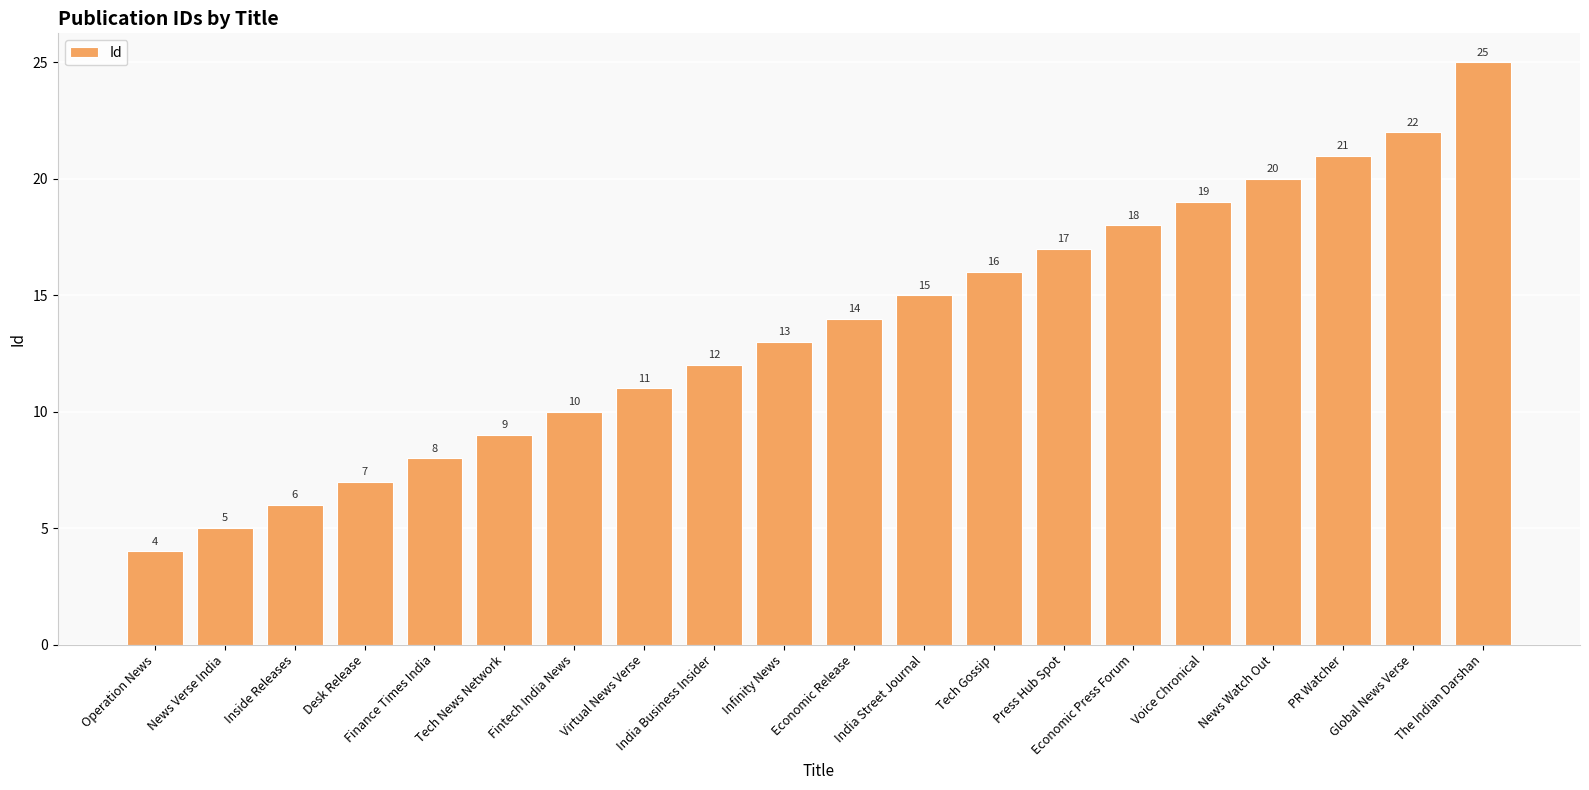

What position from the right is Operation News?

20